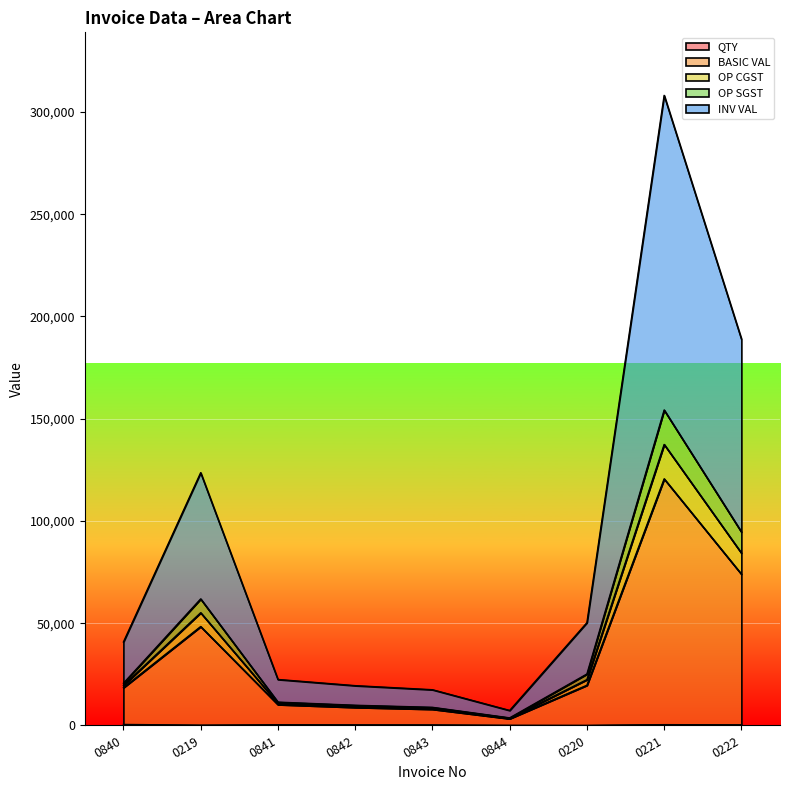

The OP SGST series shows 8878.1 at 0843. True or false?

True